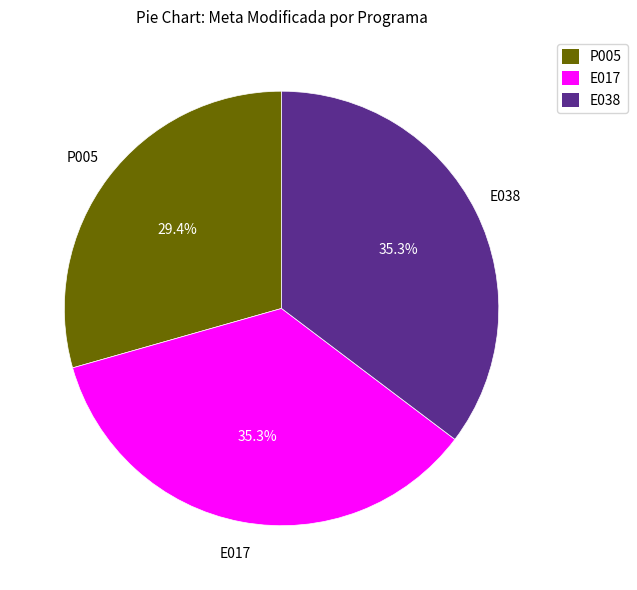

Is E038 the majority of the pie?

No